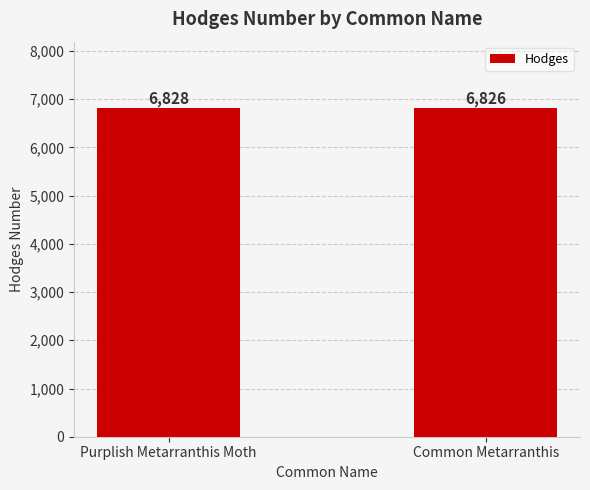

What is the value of the 1st bar from the left?

6828